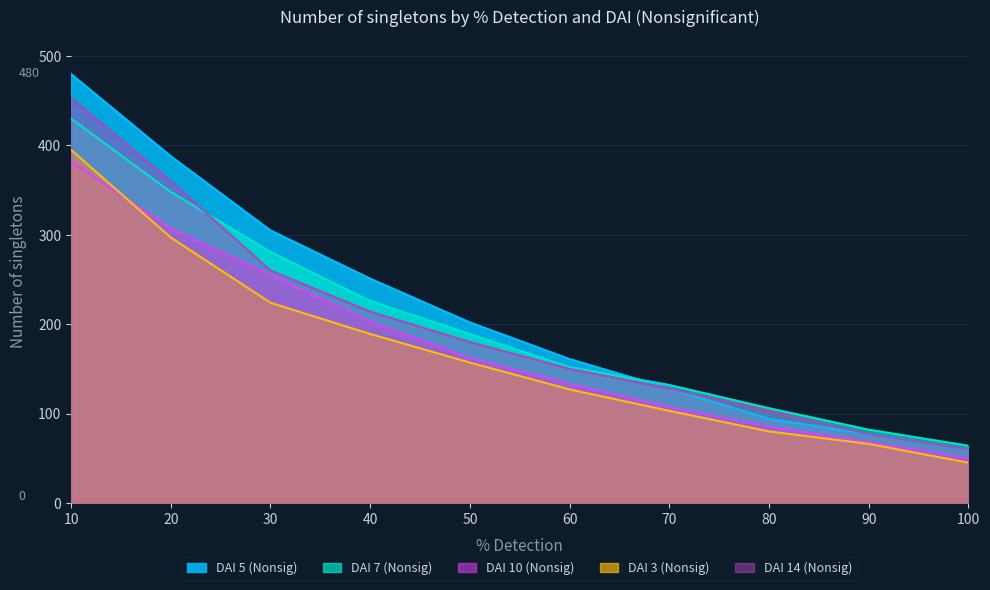

Reading left to right, what are all the values shown in this chart?

DAI 5 (Nonsig): 10=480	20=388	30=305	40=251	50=202	60=161	70=128	80=94	90=77	100=60
DAI 7 (Nonsig): 10=430	20=348	30=281	40=226	50=189	60=152	70=132	80=106	90=82	100=64
DAI 10 (Nonsig): 10=382	20=307	30=255	40=203	50=162	60=133	70=107	80=85	90=68	100=50
DAI 3 (Nonsig): 10=395	20=297	30=224	40=189	50=157	60=127	70=103	80=80	90=66	100=45
DAI 14 (Nonsig): 10=453	20=360	30=260	40=214	50=180	60=150	70=128	80=103	90=77	100=60